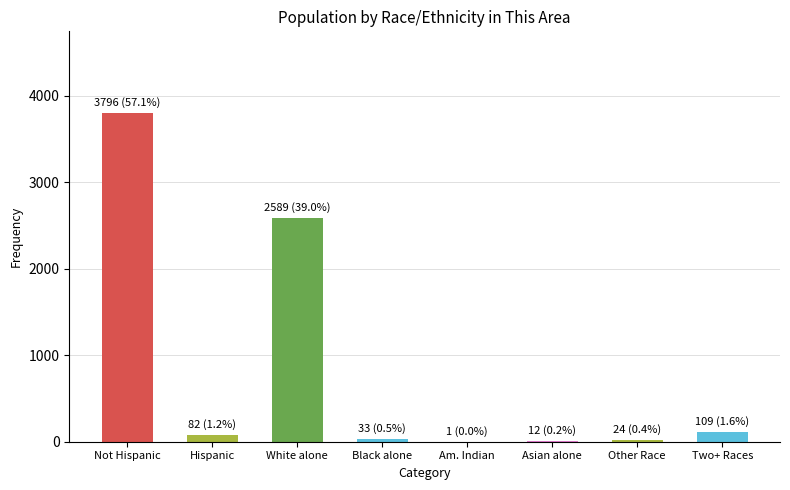

The value at Asian alone is 12. True or false?

True